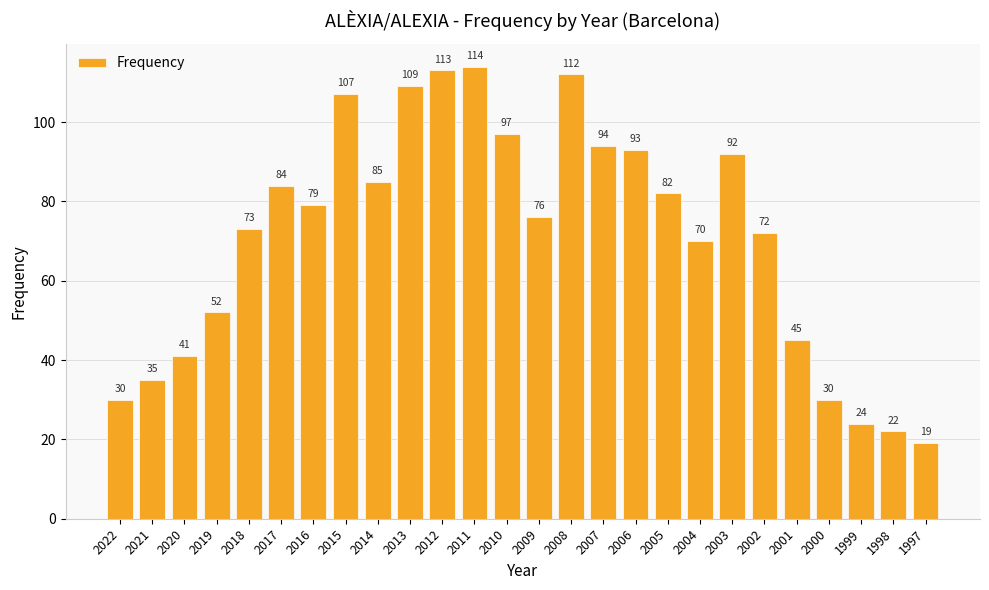

Are the bars grouped side by side (vs. stacked)?

No